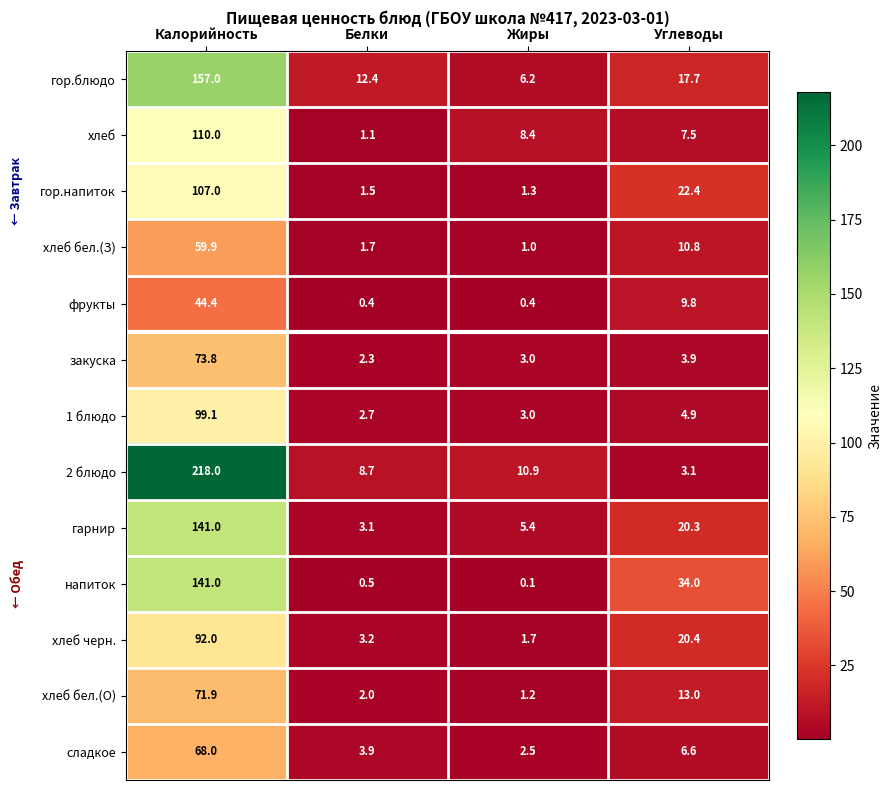

What is the smallest value displayed?

0.1